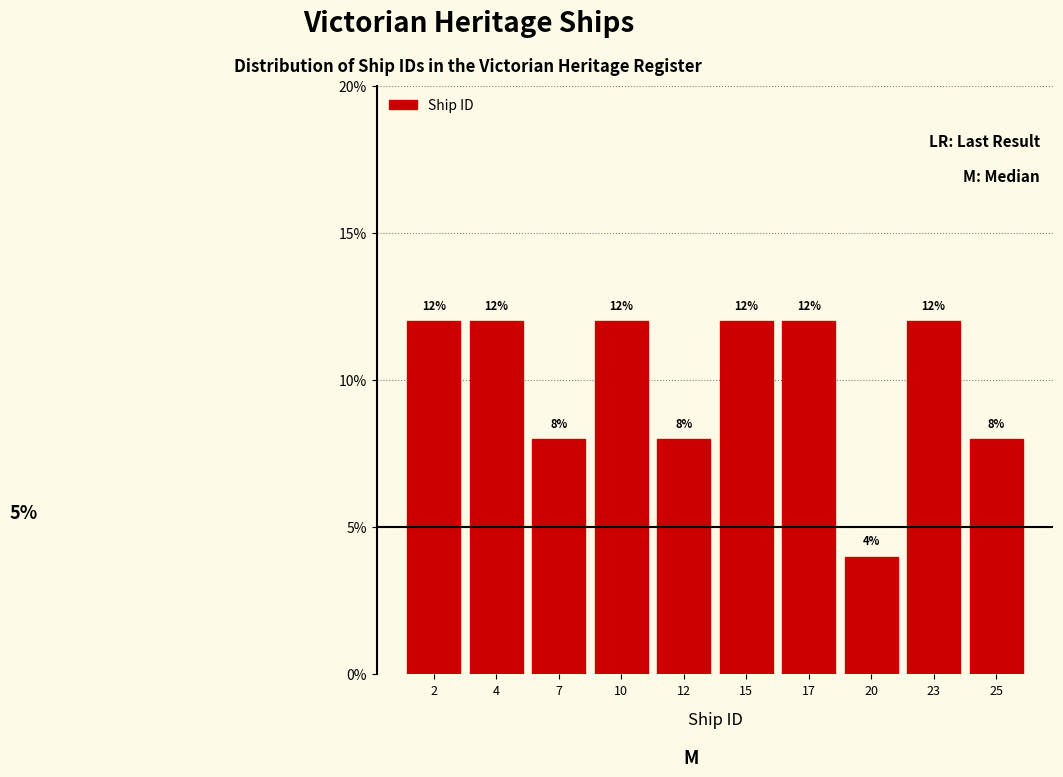

Reading right to left, what are all the values shown in this chart?

25=8	23=12	20=4	17=12	15=12	12=8	10=12	7=8	4=12	2=12